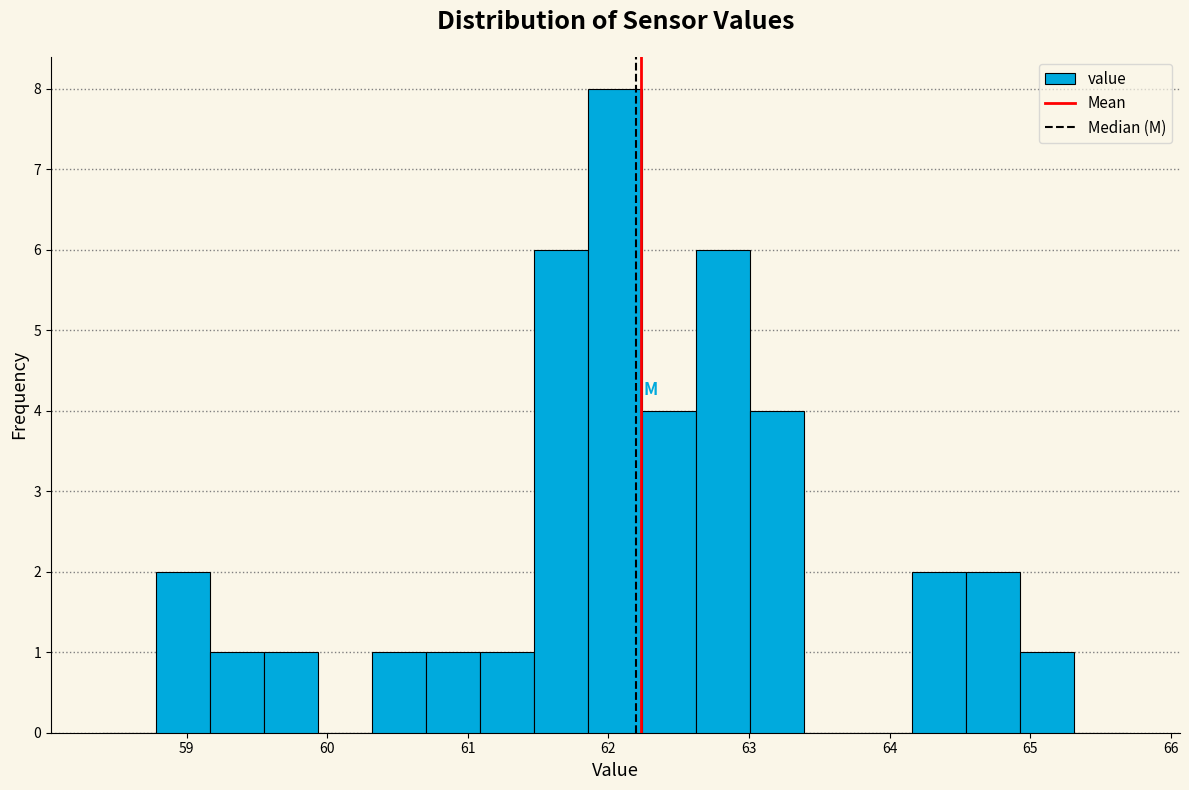

Read against the x-axis, roughly where is the centre of the tallest bar?

62.1